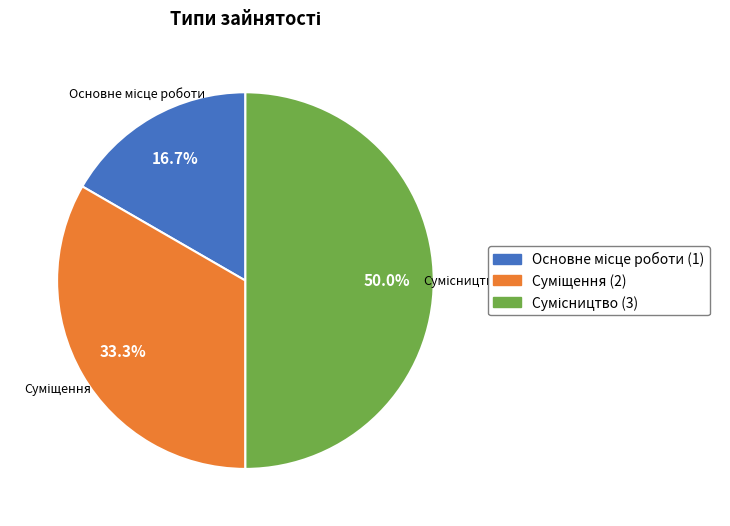

True or false: Основне місце роботи accounts for 17% of the total.

True